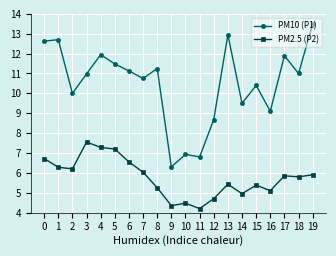

What is the difference between the second highest and second lowest values in the PM2.5 (P2) series?

2.9